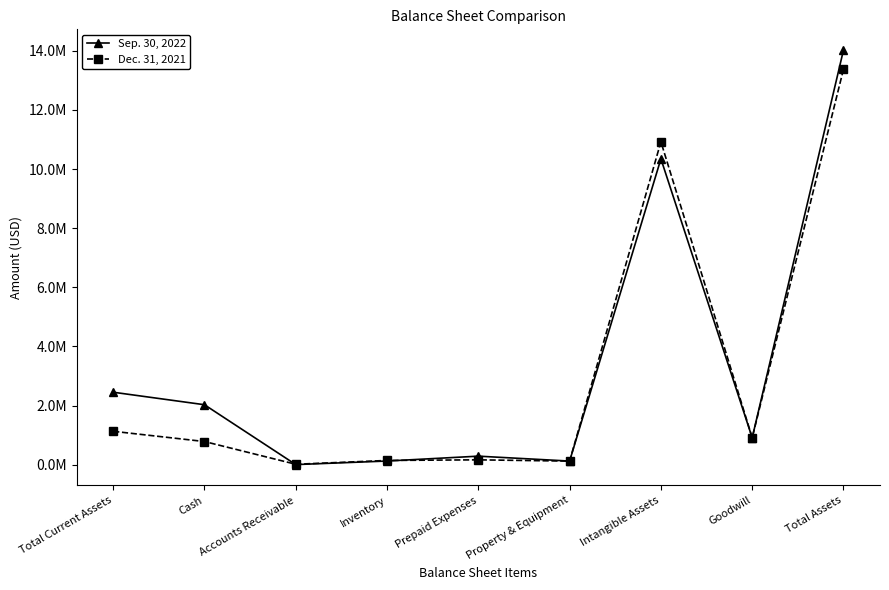

Rank the categories by Sep. 30, 2022 value from highest to lowest.

Total Assets, Intangible Assets, Total Current Assets, Cash, Goodwill, Prepaid Expenses, Inventory, Property & Equipment, Accounts Receivable